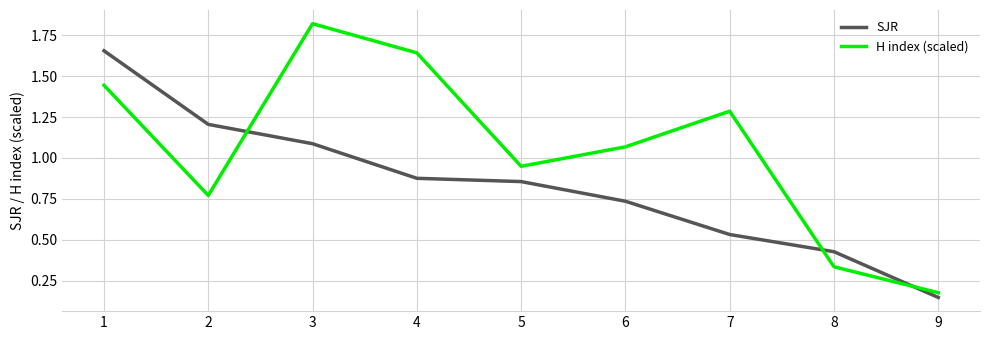

What is the sum of the SJR values at 9 and 5?

1.0